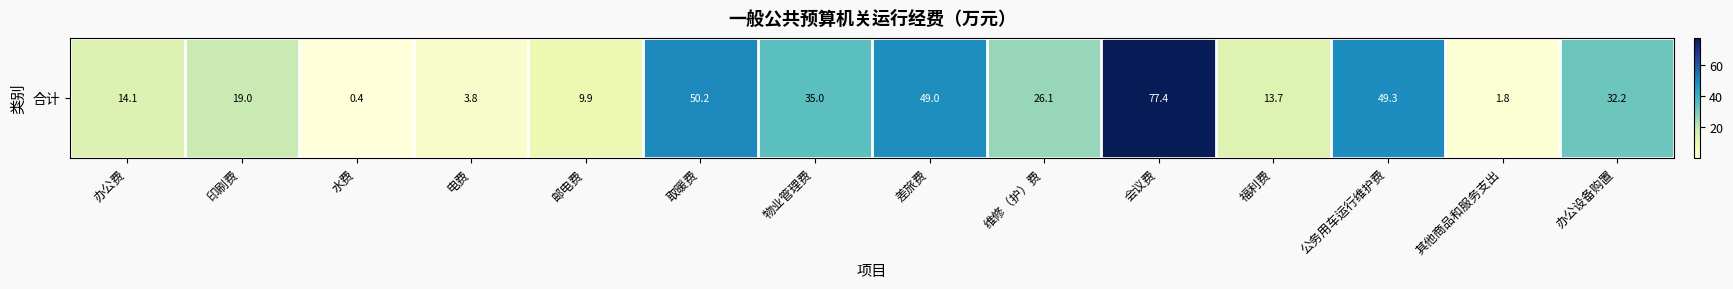

Reading left to right, transcribe all the data shown in this chart.

14.1	19.0	0.4	3.8	9.9	50.2	35.0	49.0	26.1	77.4	13.7	49.3	1.8	32.2